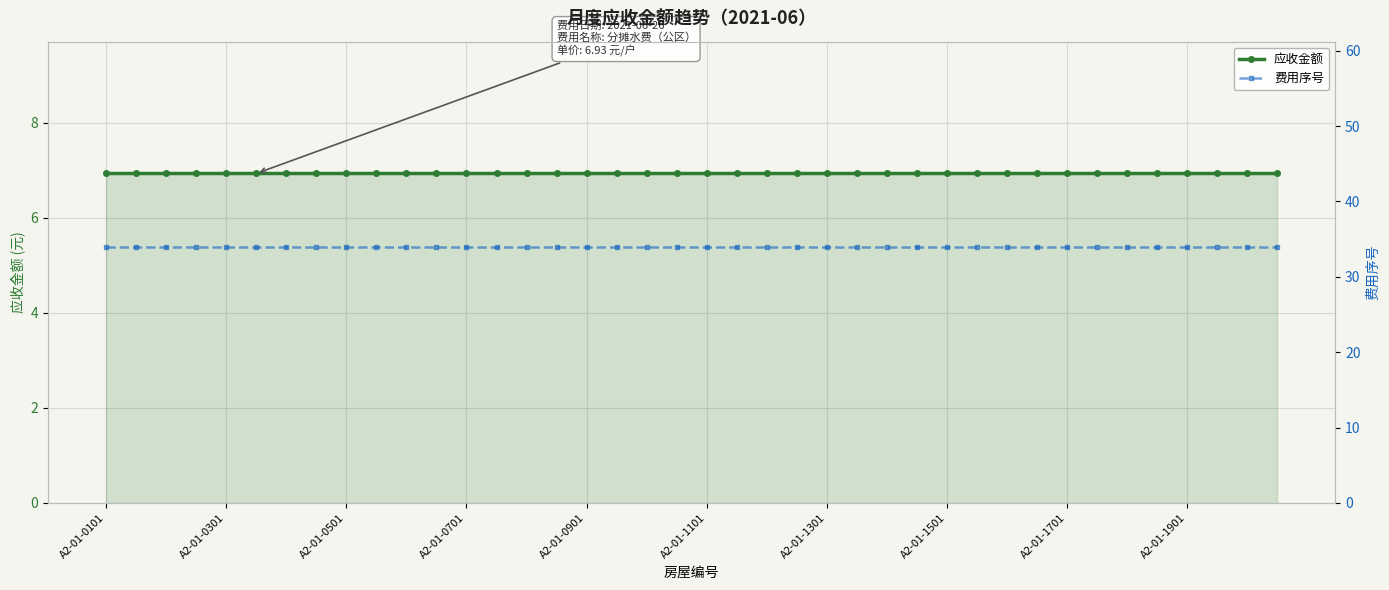

At which category is the sum across all series the highest?

A2-01-0101